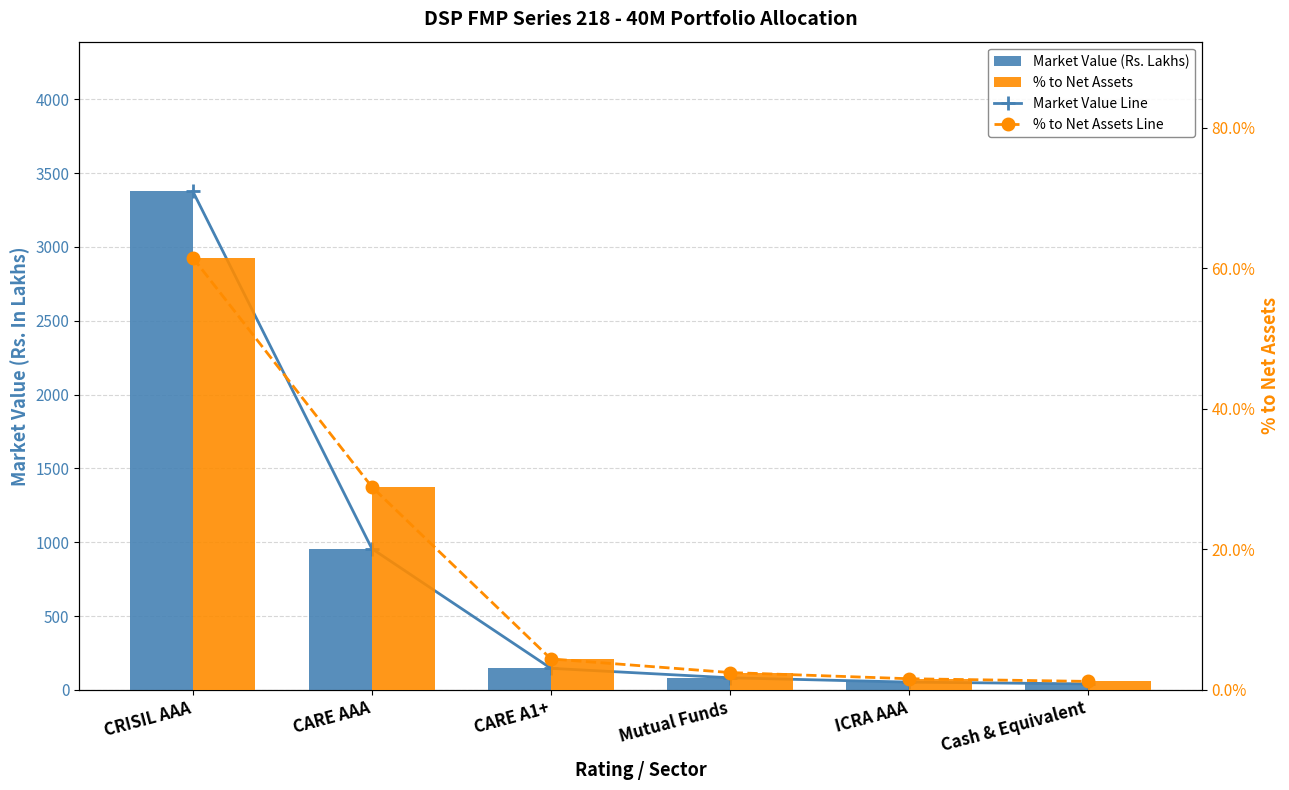

At how many categories does at least one series exceed 2558?

1